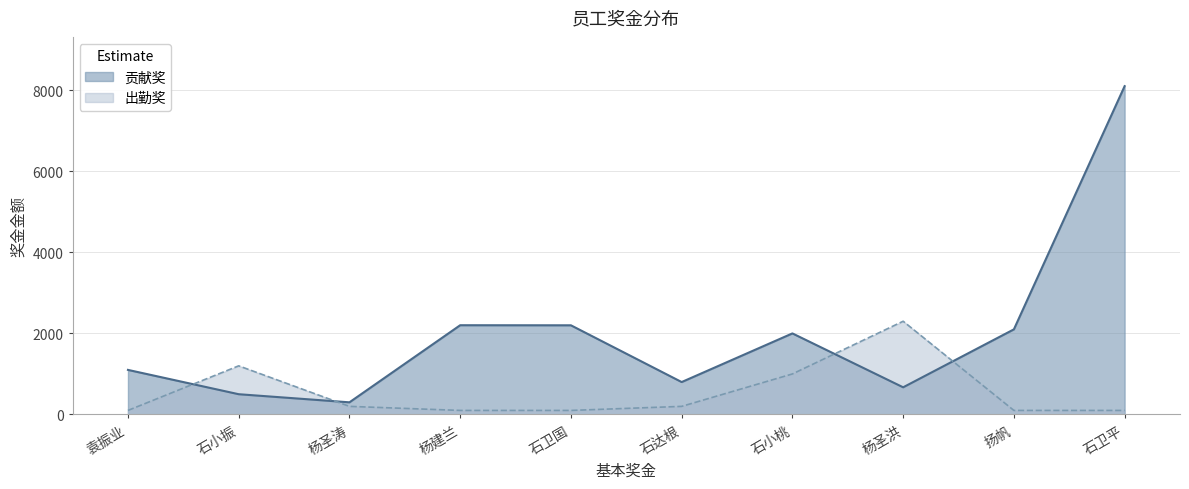

Reading right to left, list all the values displayed in this chart.

贡献奖: 石卫平=8100.0	扬帆=2100.0	杨圣洪=670.5	石小桃=2000.0	石达根=800.0	石卫国=2200.0	杨建兰=2202.0	杨圣涛=300.0	石小振=500.0	袁振业=1100.0
出勤奖: 石卫平=100.0	扬帆=100.0	杨圣洪=2300.0	石小桃=1000.0	石达根=200.0	石卫国=100.0	杨建兰=100.0	杨圣涛=200.0	石小振=1200.0	袁振业=100.0